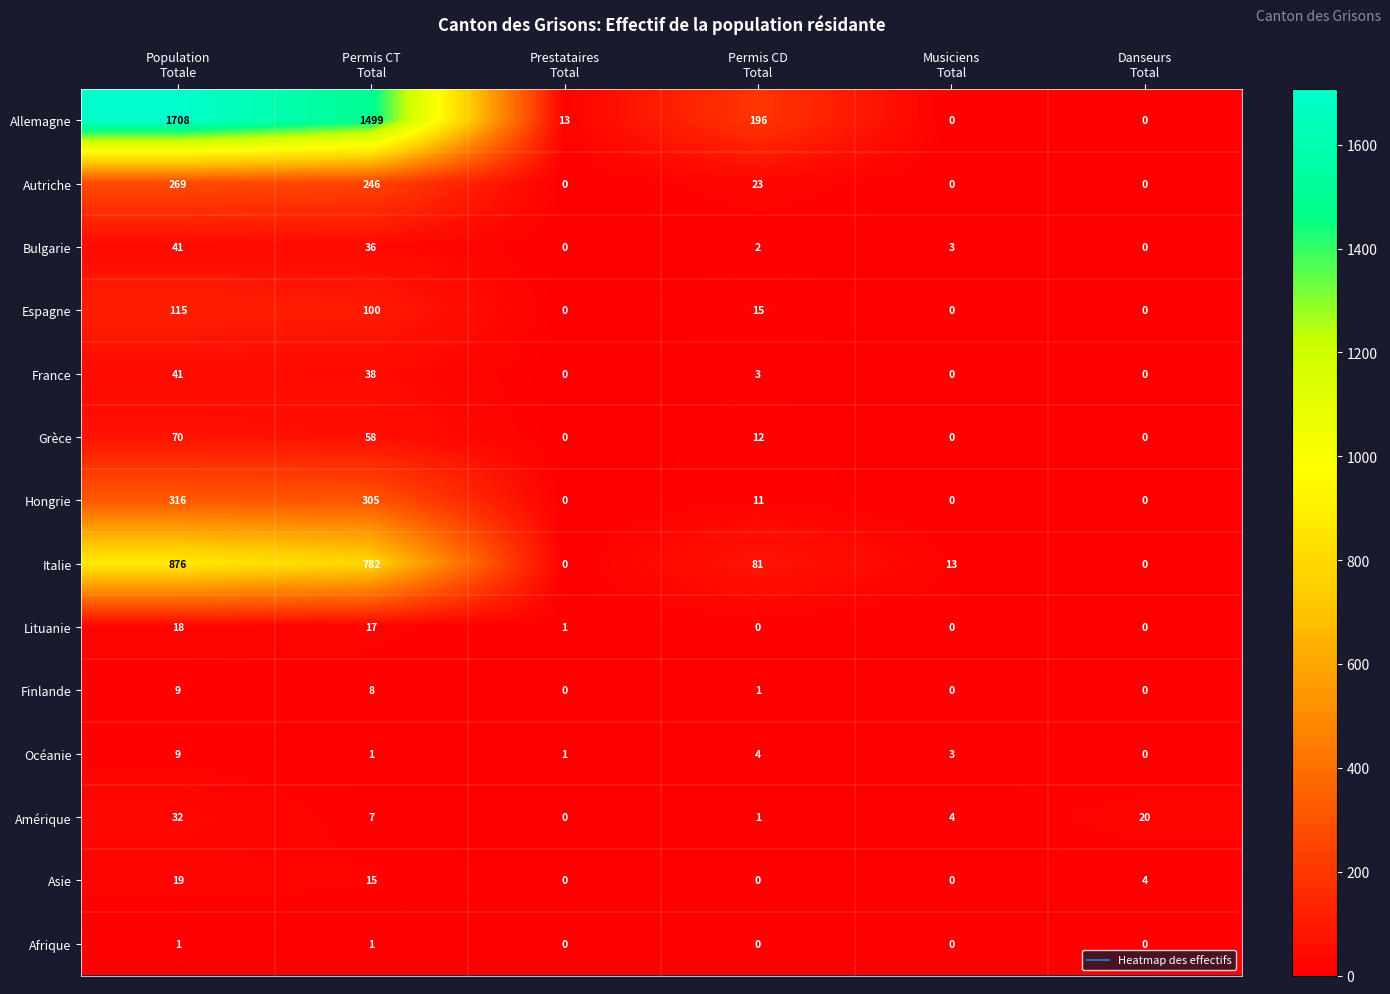

Which series has the largest total across all categories?

Allemagne